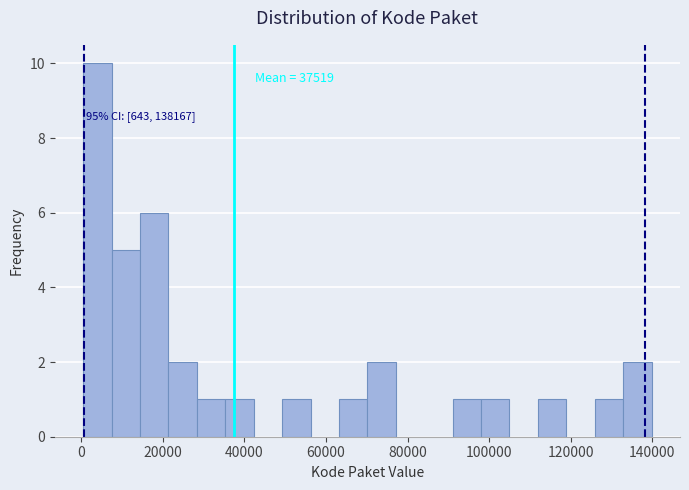

Around what value on the x-axis is the tallest bar? Give the approximate position of its centre, as read against the axis.

4000